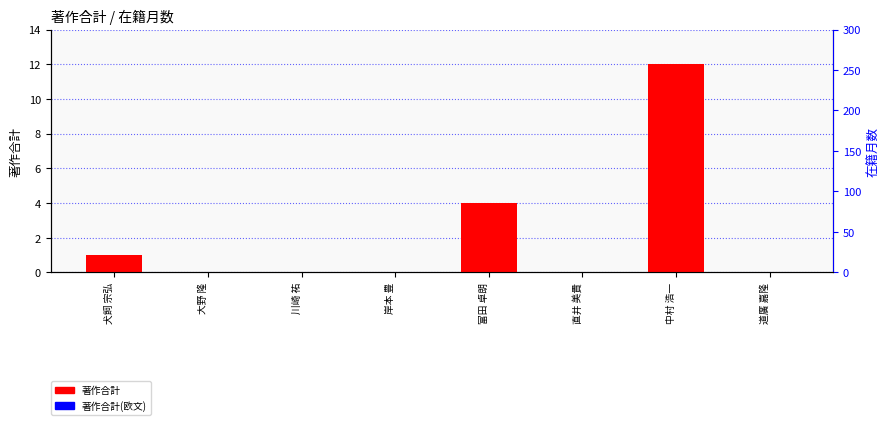

What is the label of the 5th bar from the left?

富田 卓朗